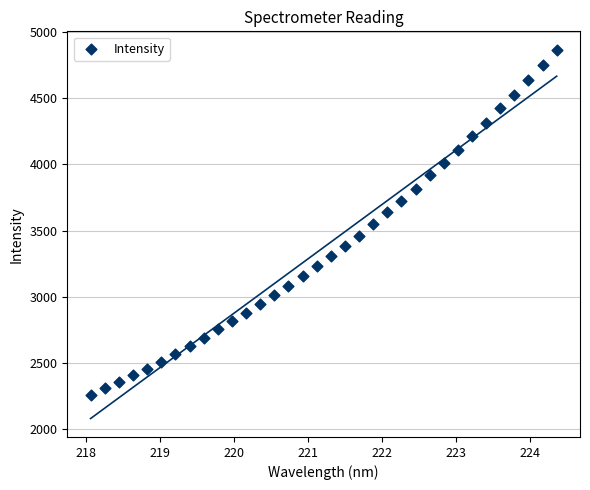

What is the range of X values (max minus min)?

6.3